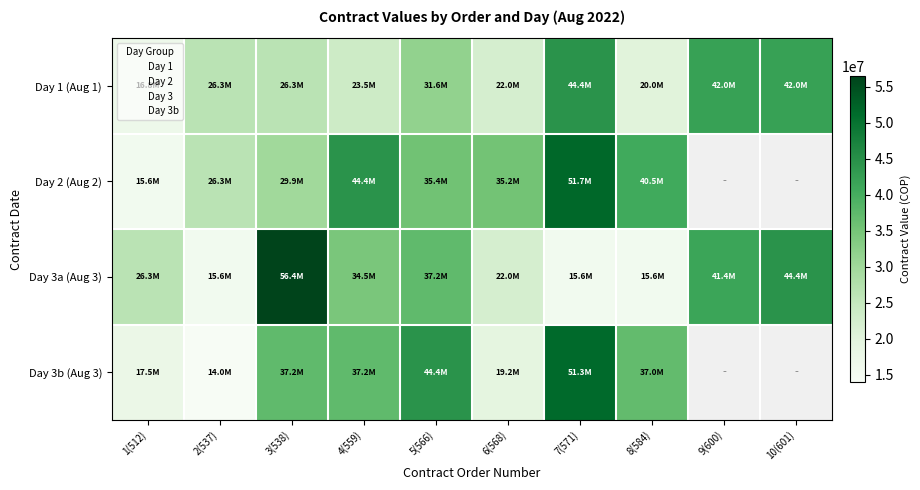

Between 5(566) and 10(601), which series saw the biggest shift?

Day 1 (Aug 1)